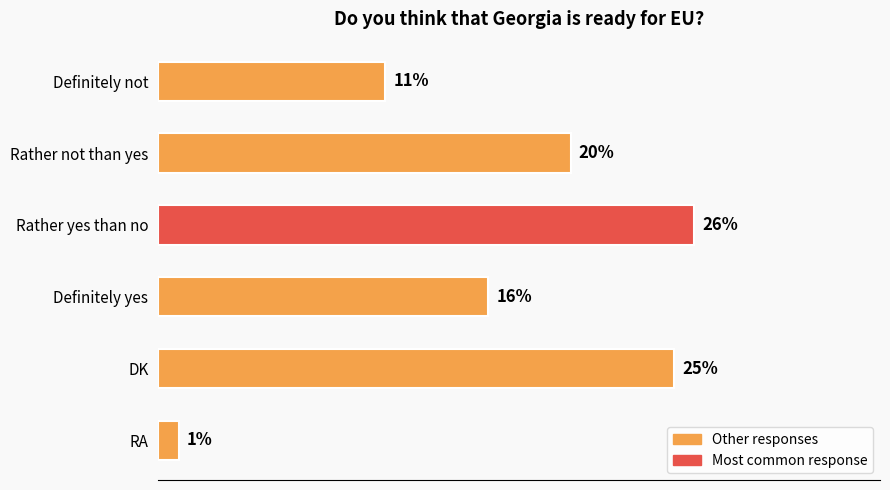

List the labels in order of value, largest first.

Rather yes than no, DK, Rather not than yes, Definitely yes, Definitely not, RA